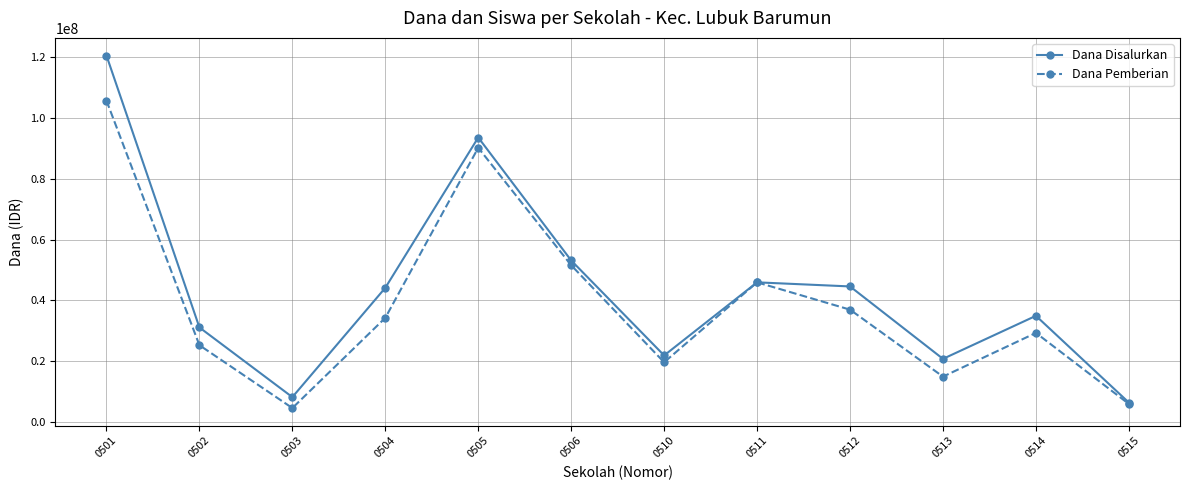

What is the value of the Dana Disalurkan point at the 9th from the left?

44550000